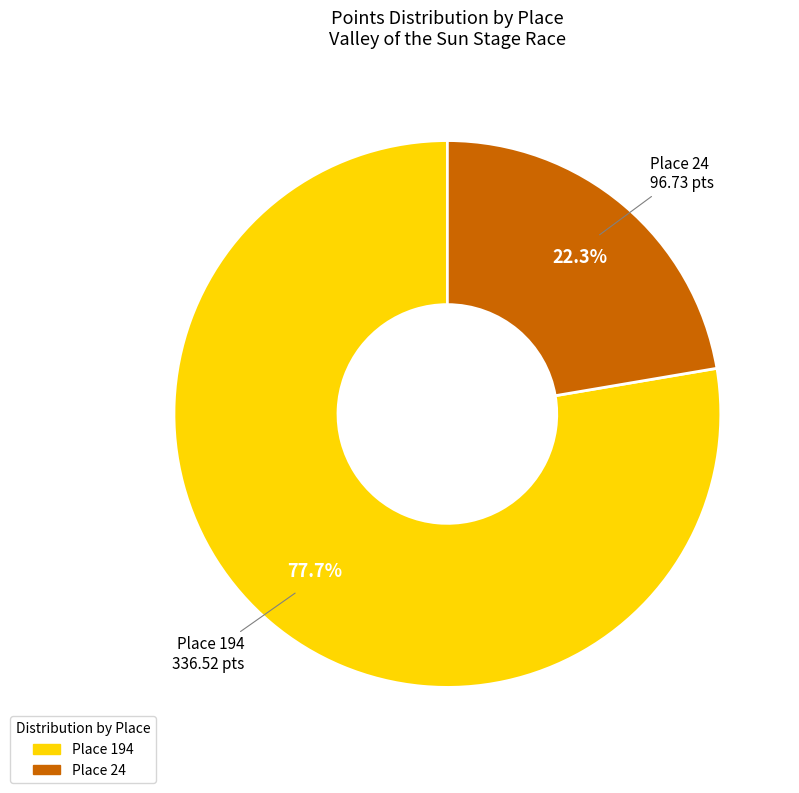

What is the total percentage of Place 24 and Place 194?

100.0%